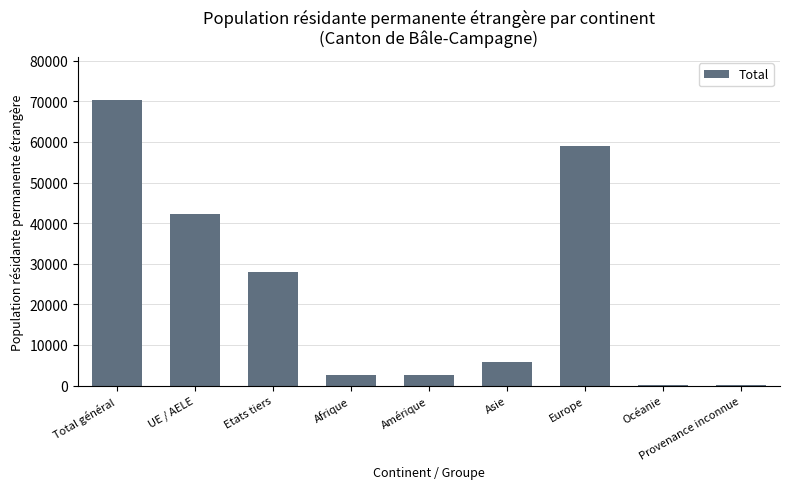

Are the bars horizontal?

No